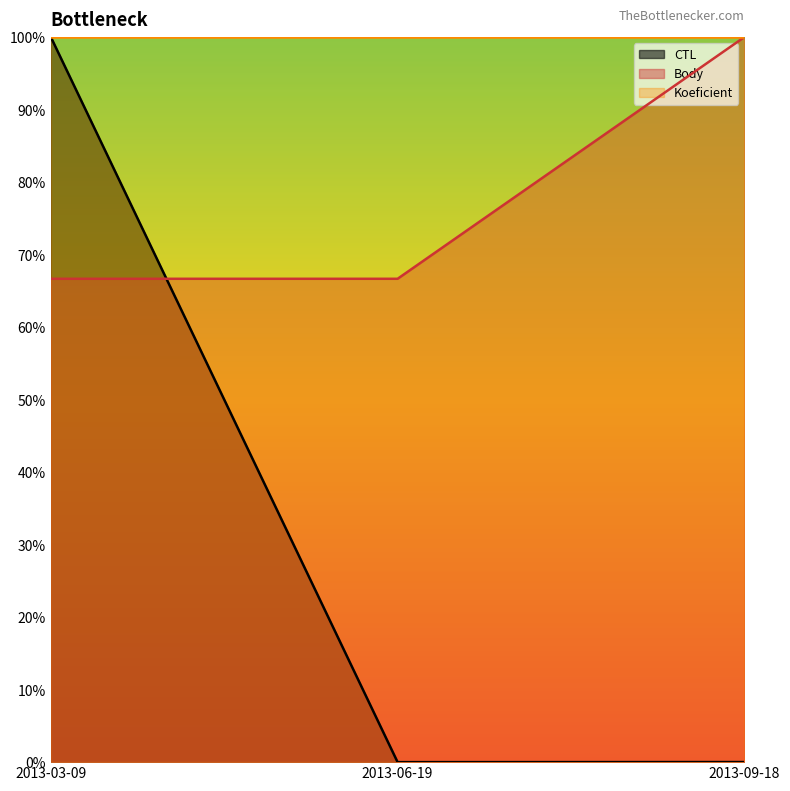

What is the difference between the maximum and minimum values in the Body series?

0.3